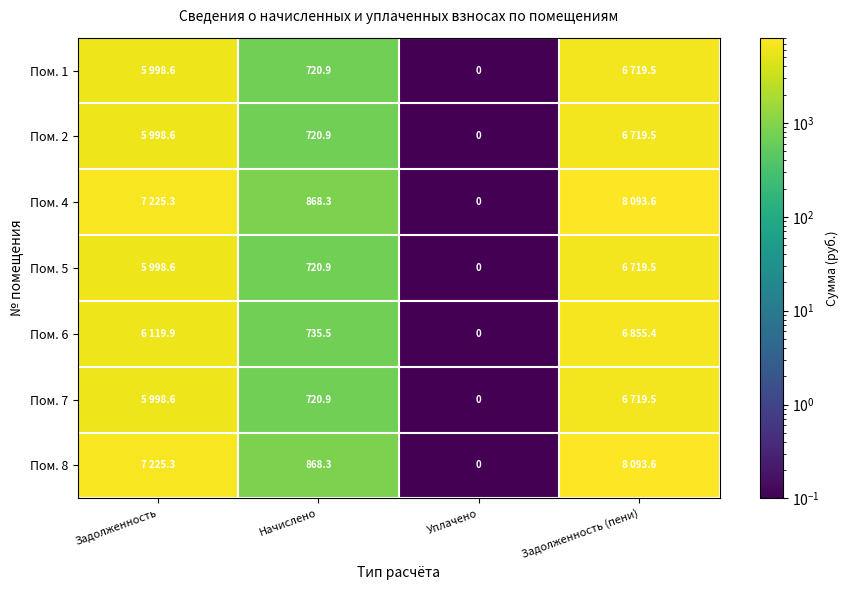

Is the value of Пом. 2 at Начислено greater than the value of Пом. 6 at Начислено?

No